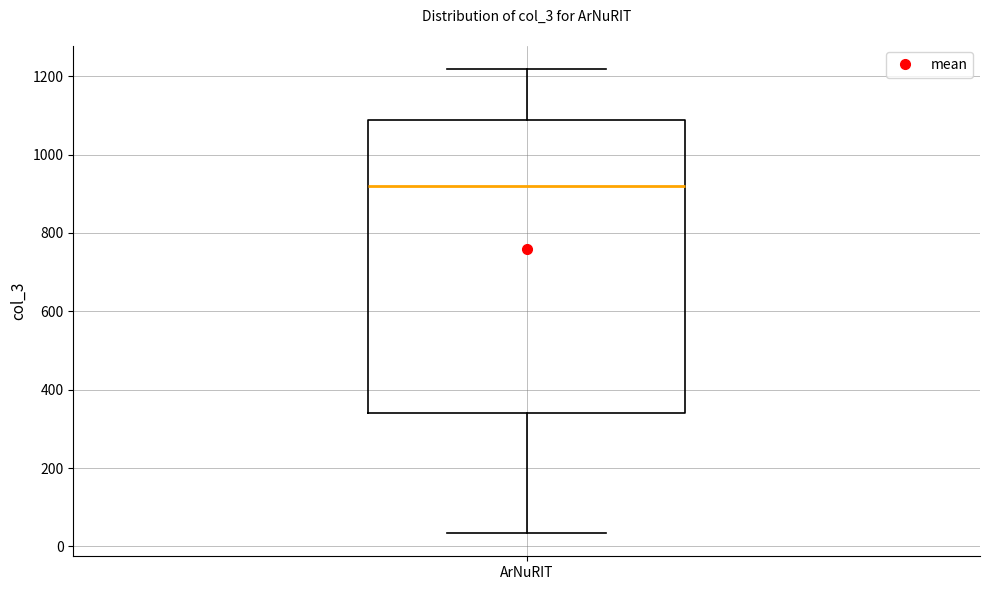

Transcribe this box plot: give where the median line is, the range the box spans, and where the two whiskers end, as read against the y-axis. The values are not printed on the chart, so give them approximately, as read against the axis.

median 920, box 340 to 1080, whiskers 40 to 1220